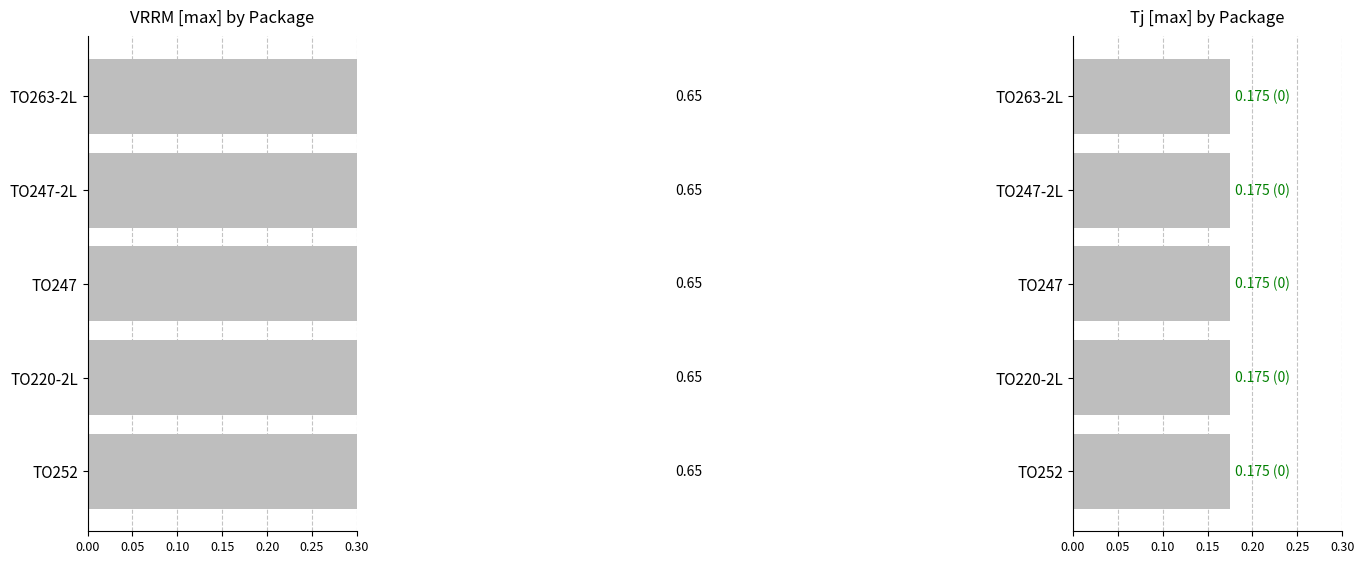

Are the bars horizontal?

Yes